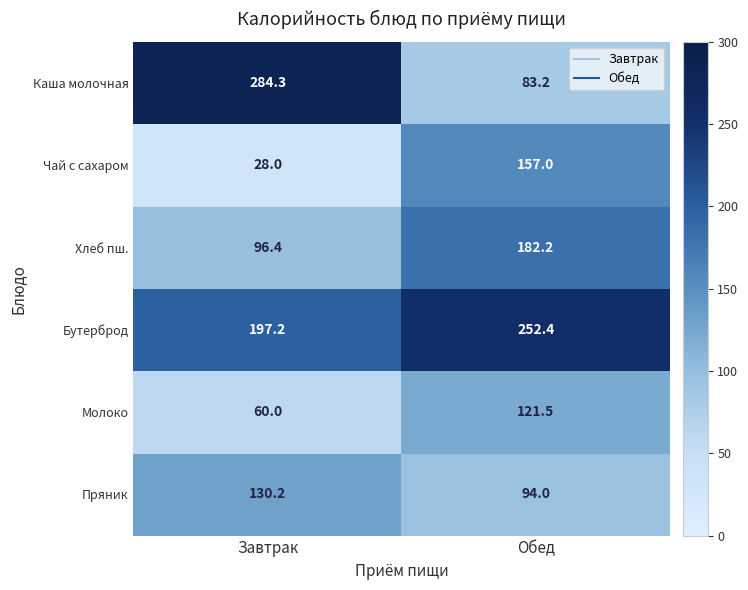

Where is Хлеб пш. nearest to the value 139?

Завтрак